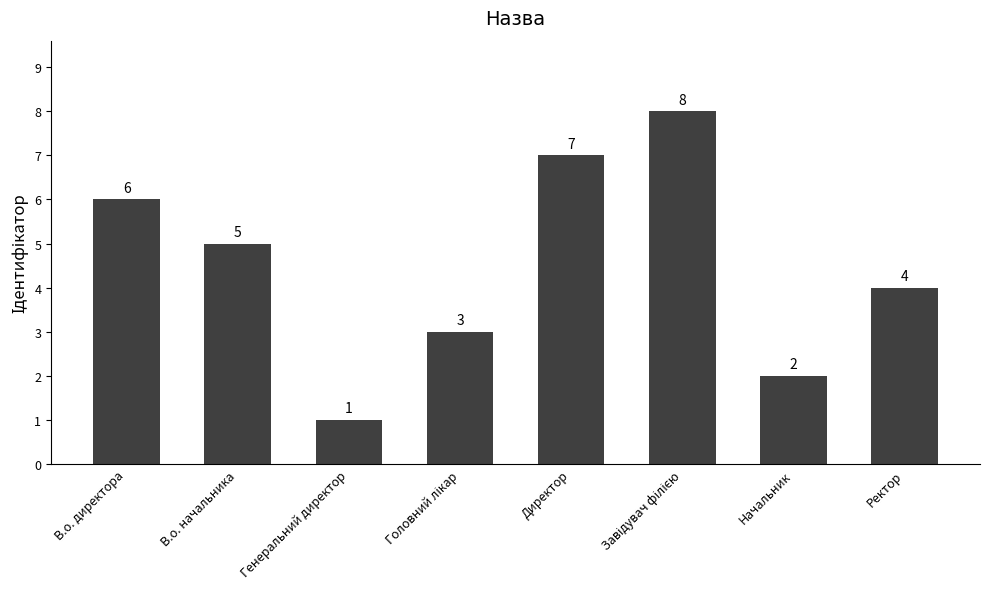

Reading left to right, what are all the values shown in this chart?

6	5	1	3	7	8	2	4